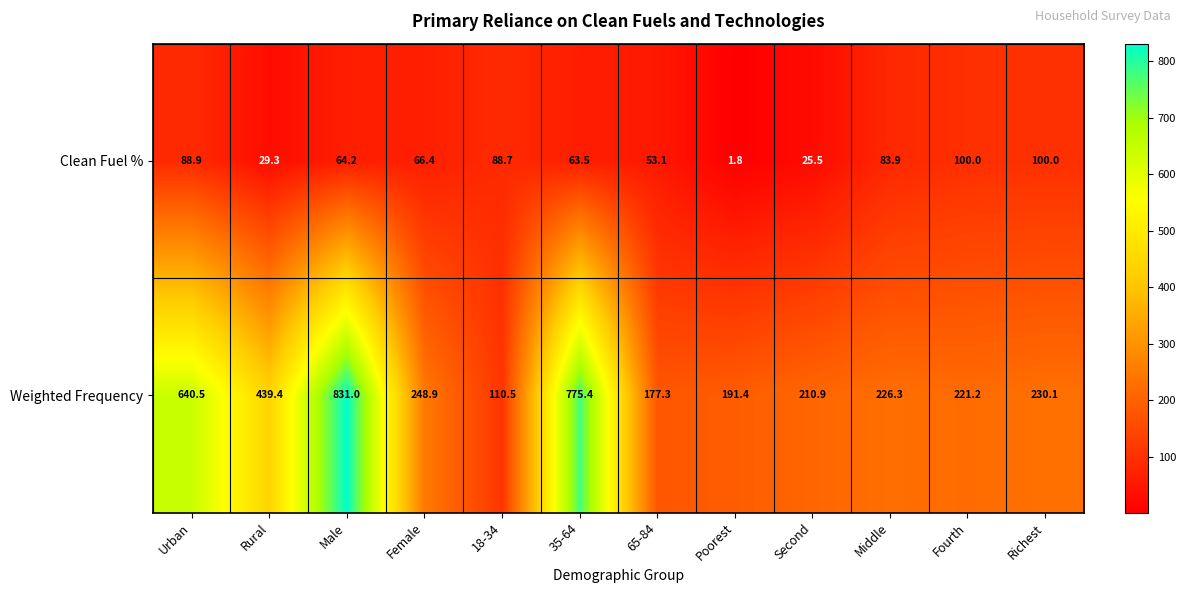

Is the value of Weighted Frequency at Rural greater than the value of Clean Fuel % at Second?

Yes